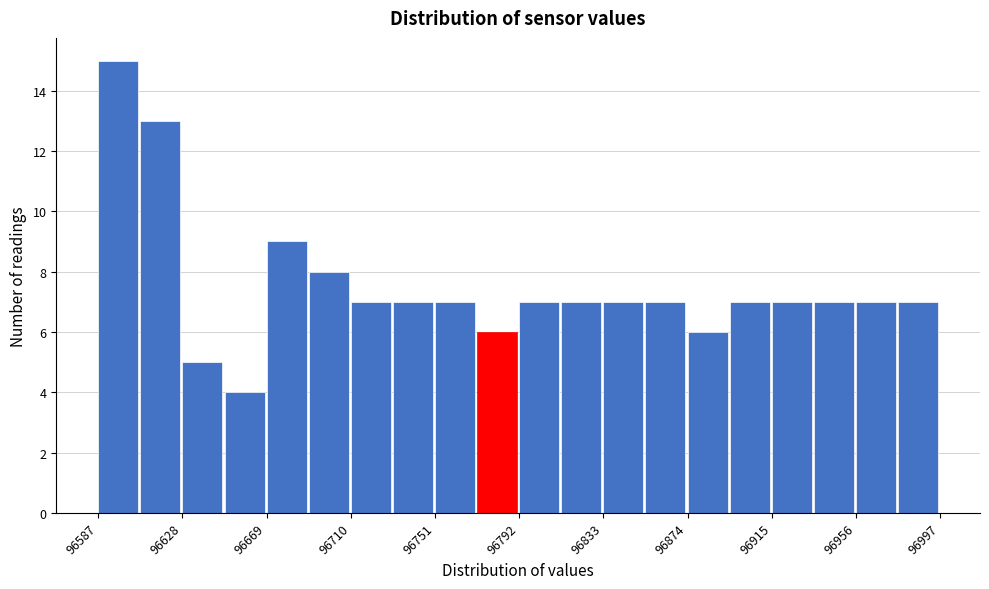

What is the height of the bar covering 96835 to 96855 on the x-axis? Neither the bar edges nor the heights are printed on the chart, so give them approximately, as read against the axes.

7